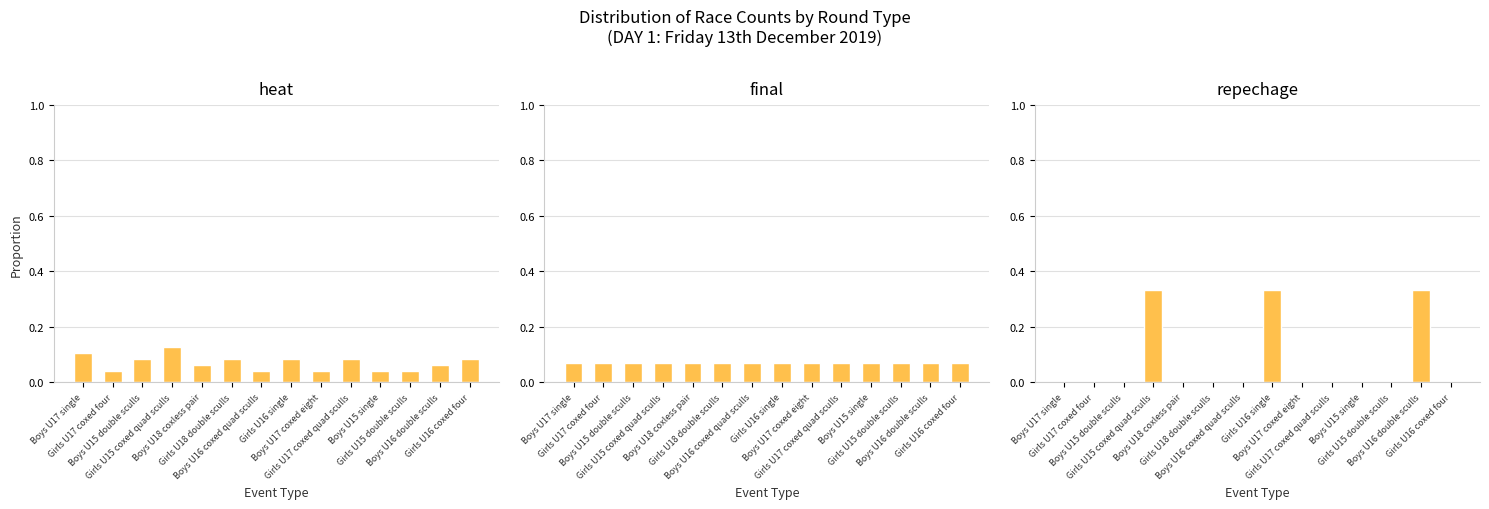

Which label corresponds to the smallest value in the chart?

Boys U17 single